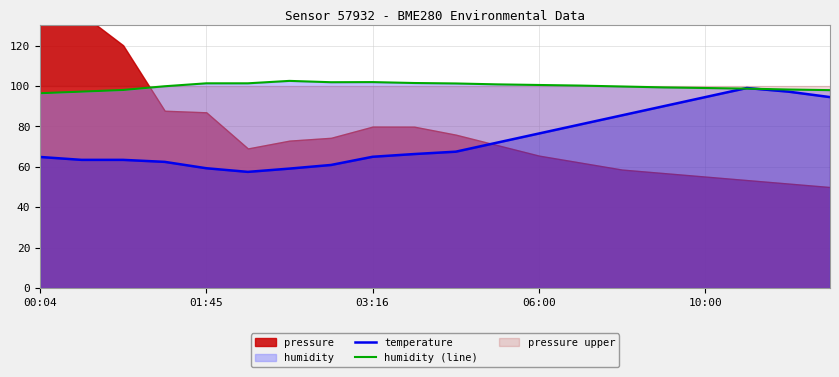

What is the highest value of the humidity (line) series?

102.5